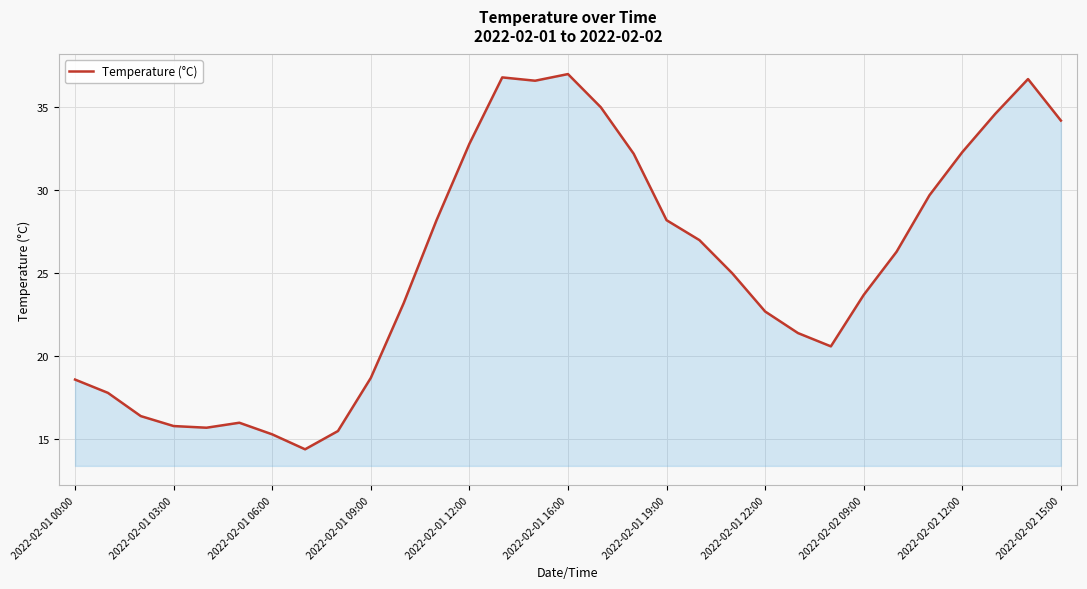

What is the difference between the maximum and minimum values?

22.6